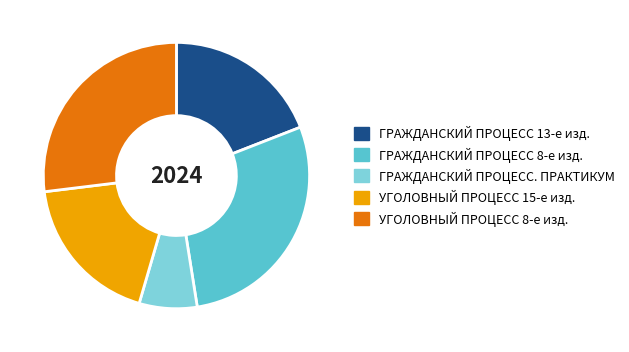

Combined, do УГОЛОВНЫЙ ПРОЦЕСС 8-е изд. and ГРАЖДАНСКИЙ ПРОЦЕСС 8-е изд. account for over 50%?

Yes